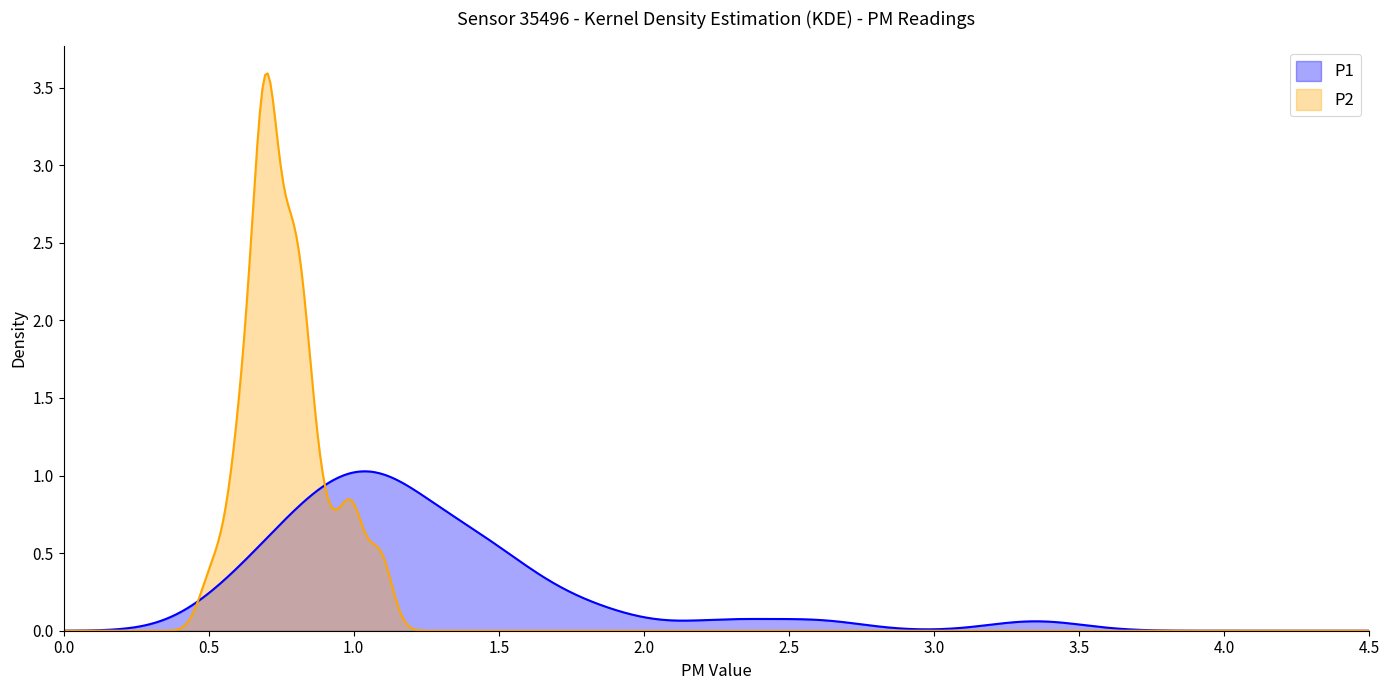

Rank the series by their maximum value, from highest to lowest.

P2, P1